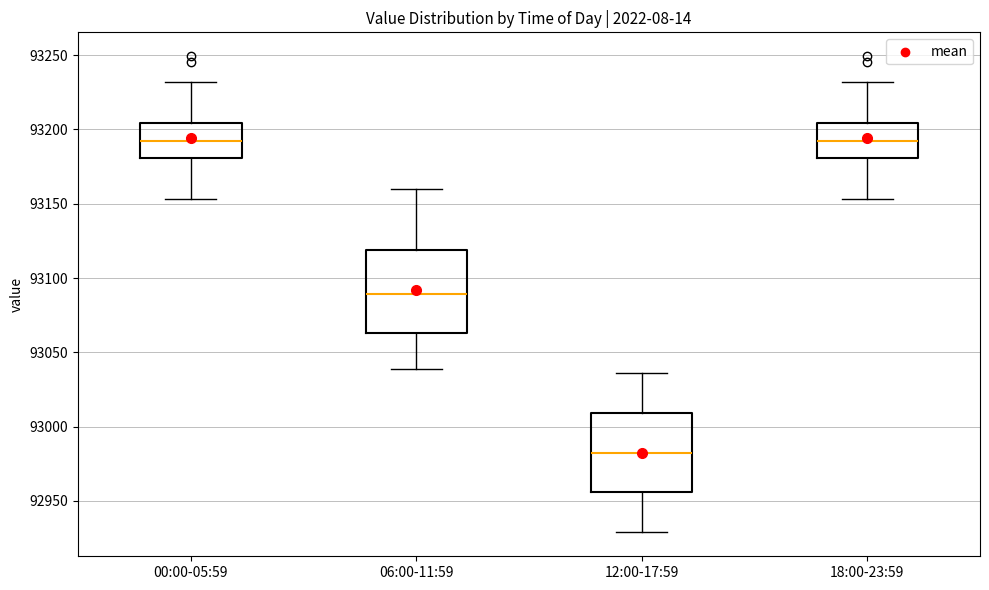

Reading left to right, read every box against the y-axis: the position of its median line, the range the box covers, and the ends of its whiskers. The values are not printed on the chart, so give them approximately, as read against the axis.

00:00-05:59: median 93195, box 93180 to 93205, whiskers 93155 to 93230
06:00-11:59: median 93090, box 93065 to 93120, whiskers 93040 to 93160
12:00-17:59: median 92980, box 92955 to 93010, whiskers 92930 to 93035
18:00-23:59: median 93195, box 93180 to 93205, whiskers 93155 to 93230